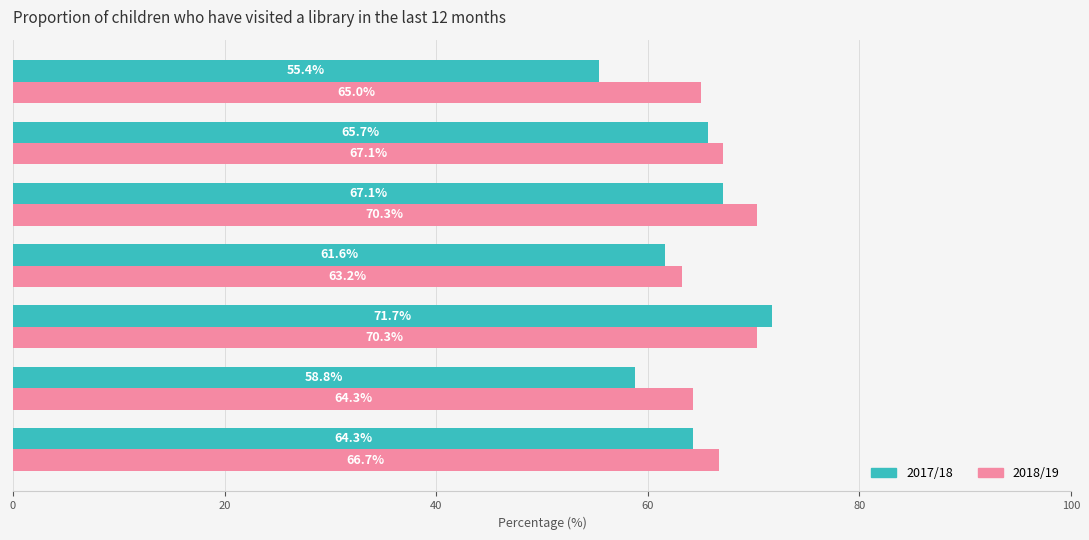

Count the number of data series in this chart.

2